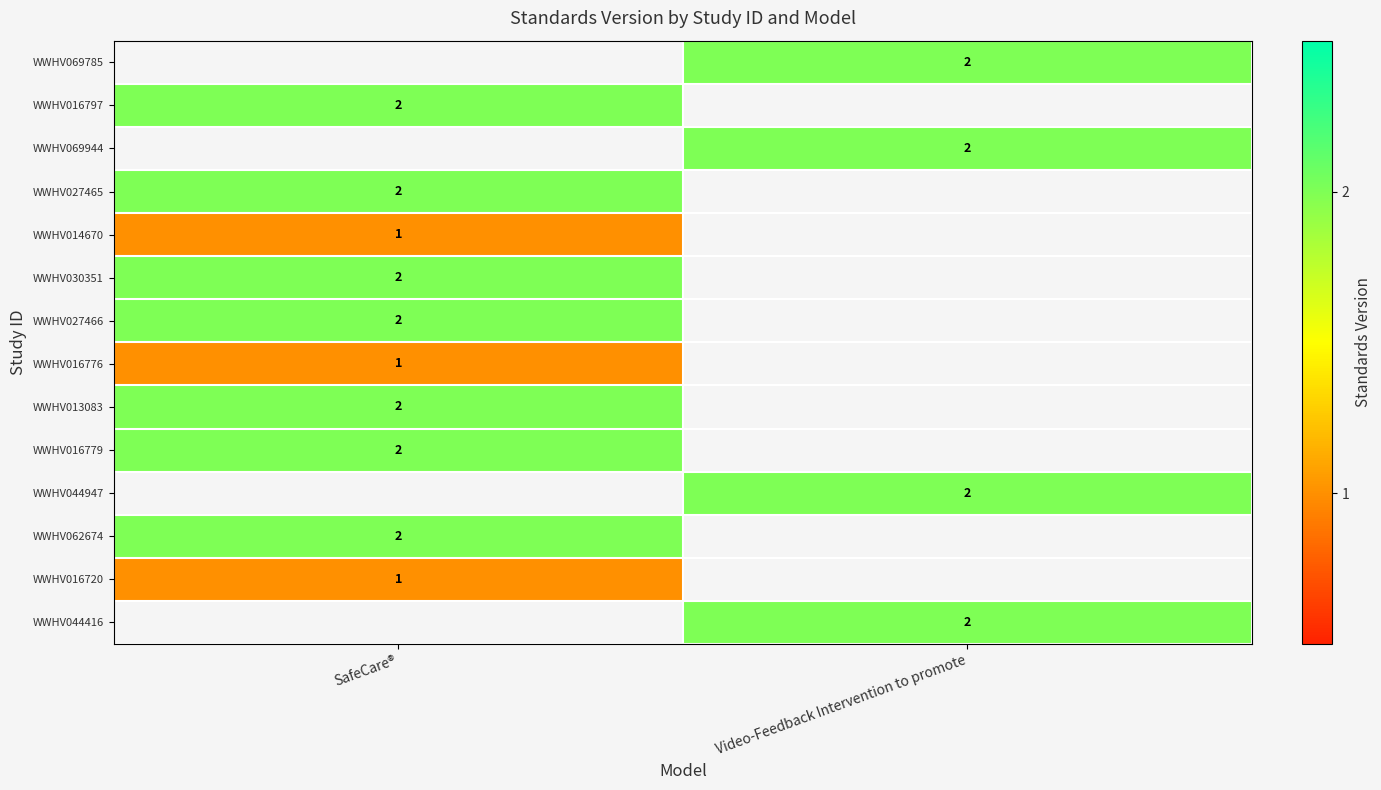

The value of WWHV069785 at Video-Feedback Intervention to promote is 2. True or false?

True